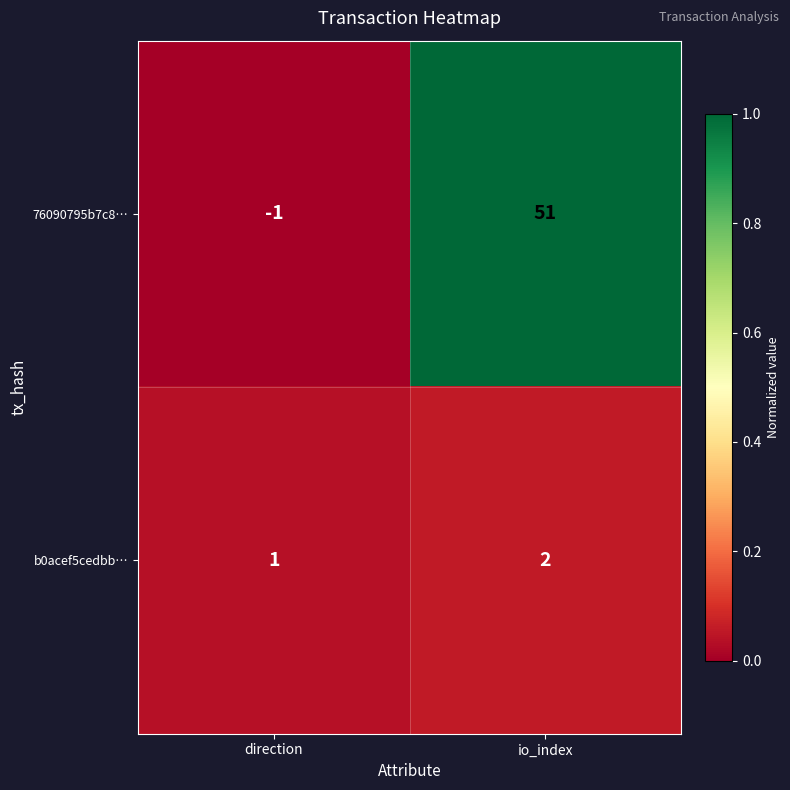

The b0acef5cedbb… series shows 0 at direction. True or false?

False